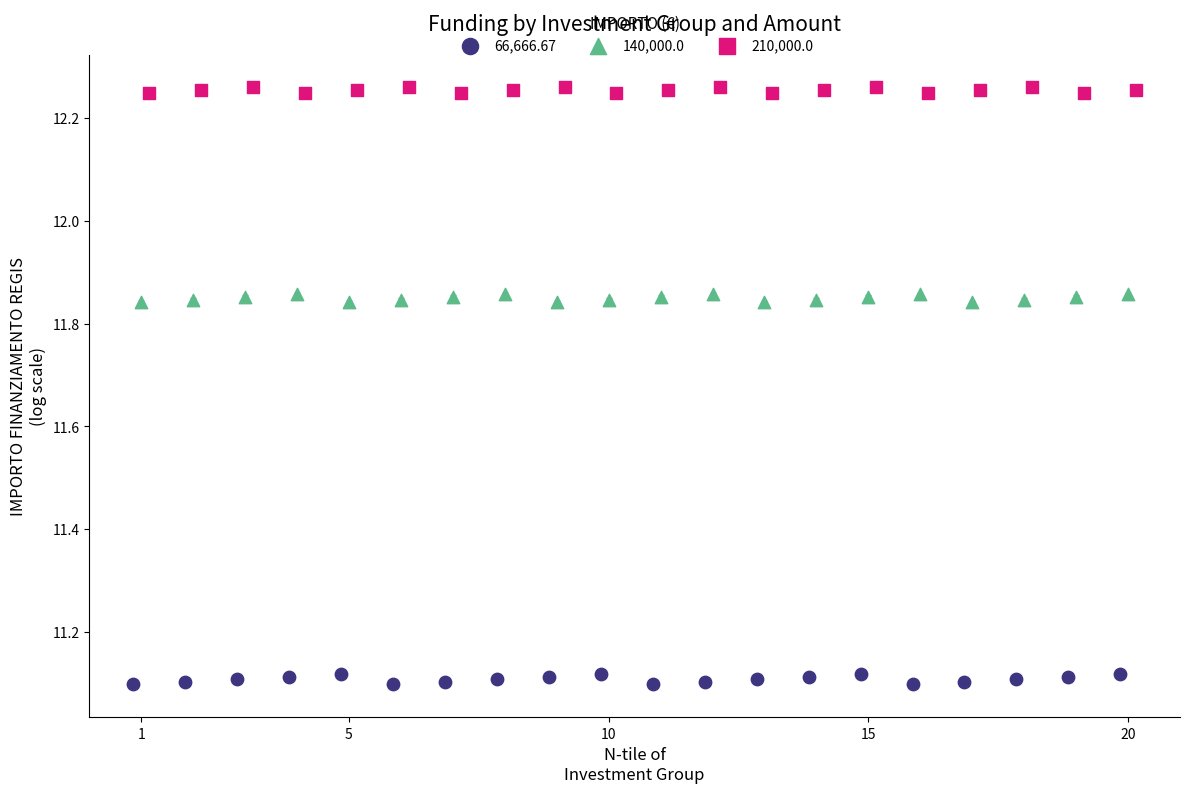

Which series has the widest spread of Y values?

66,666.67